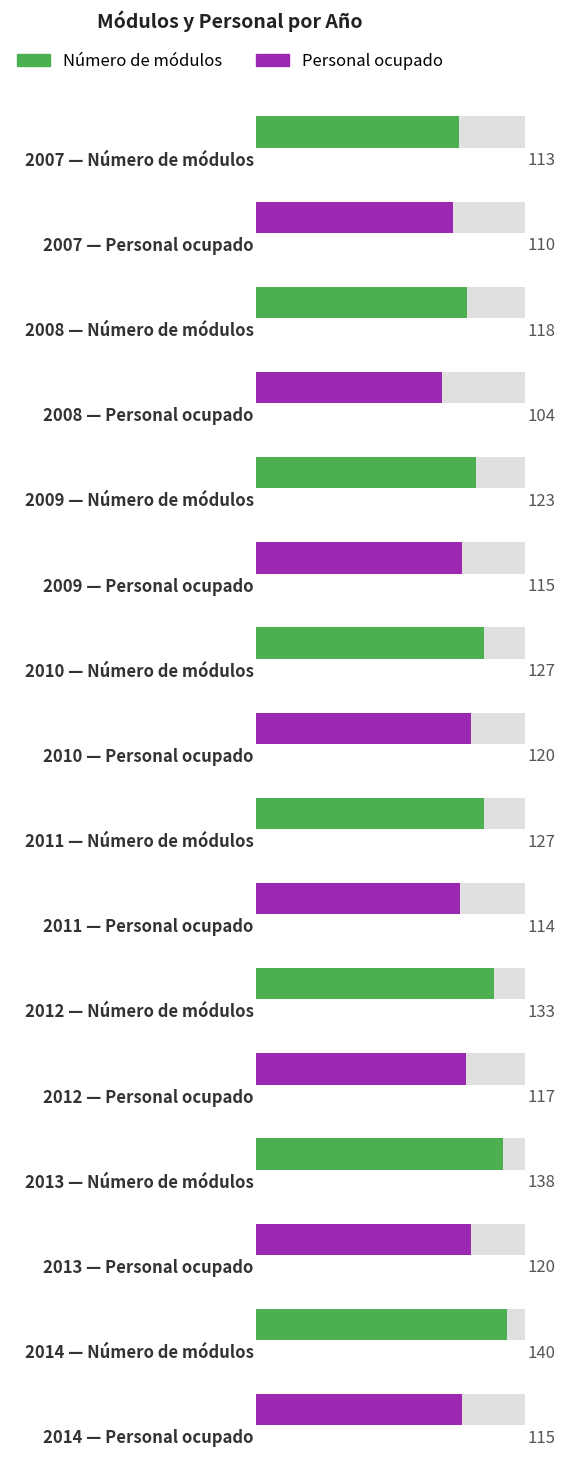

Count the number of data series in this chart.

2